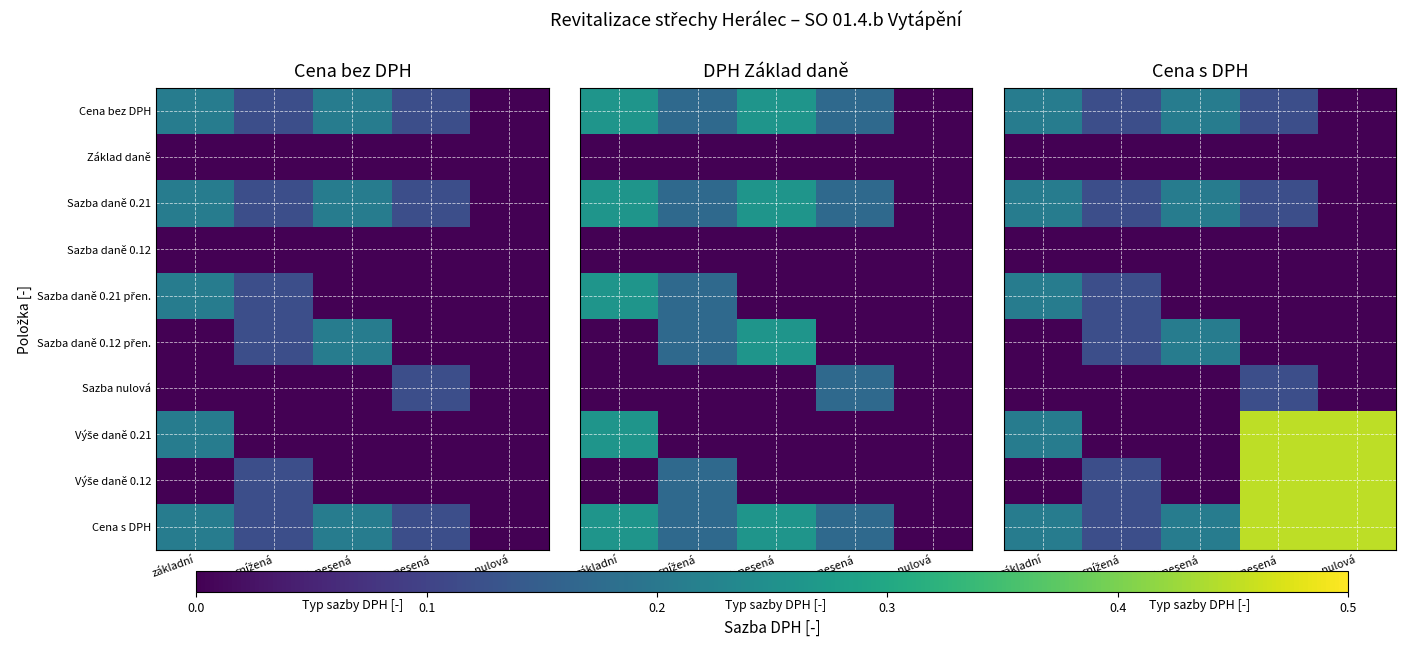

At how many categories does at least one series exceed 0?

5